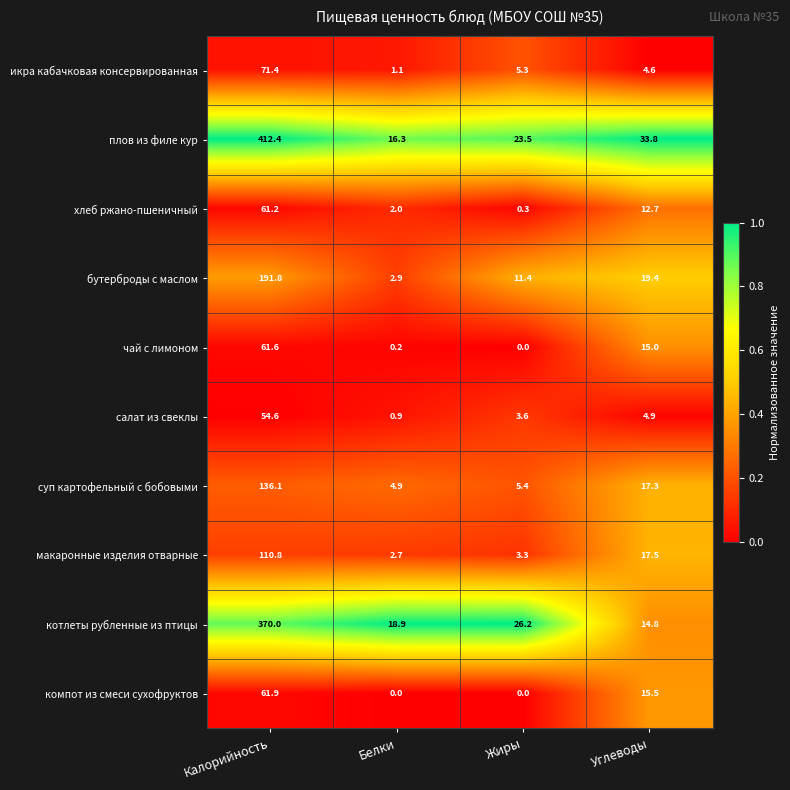

Which category has the highest value in the чай с лимоном series?

Калорийность